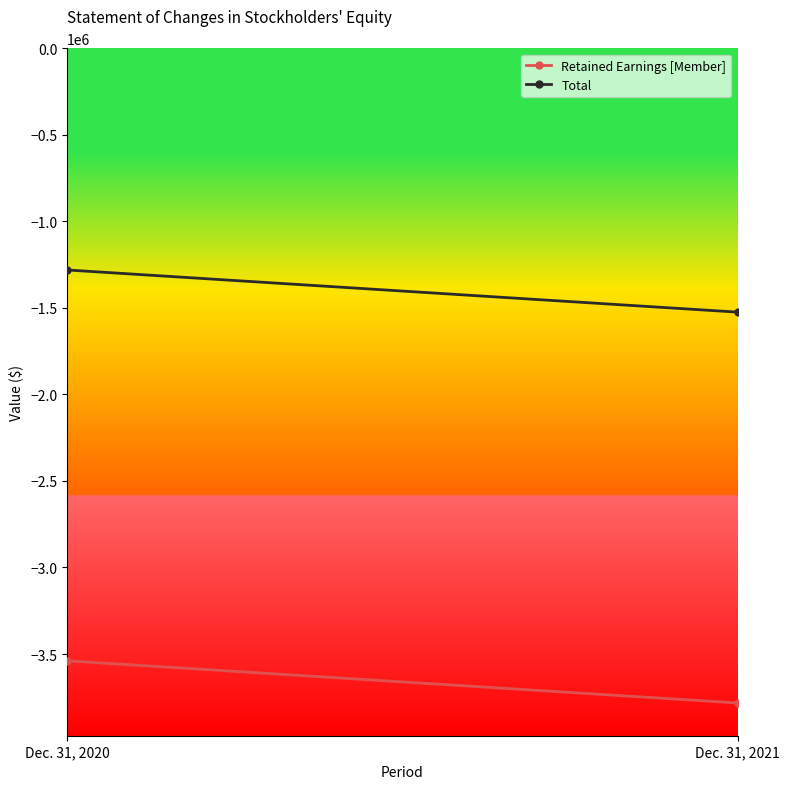

The Total series shows -1524577 at Dec. 31, 2021. True or false?

True